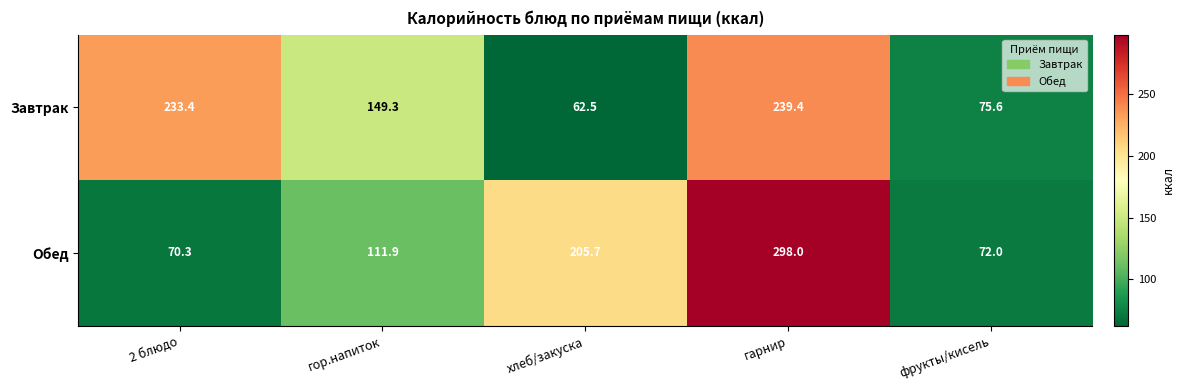

Where is Завтрак nearest to the value 150?

гор.напиток